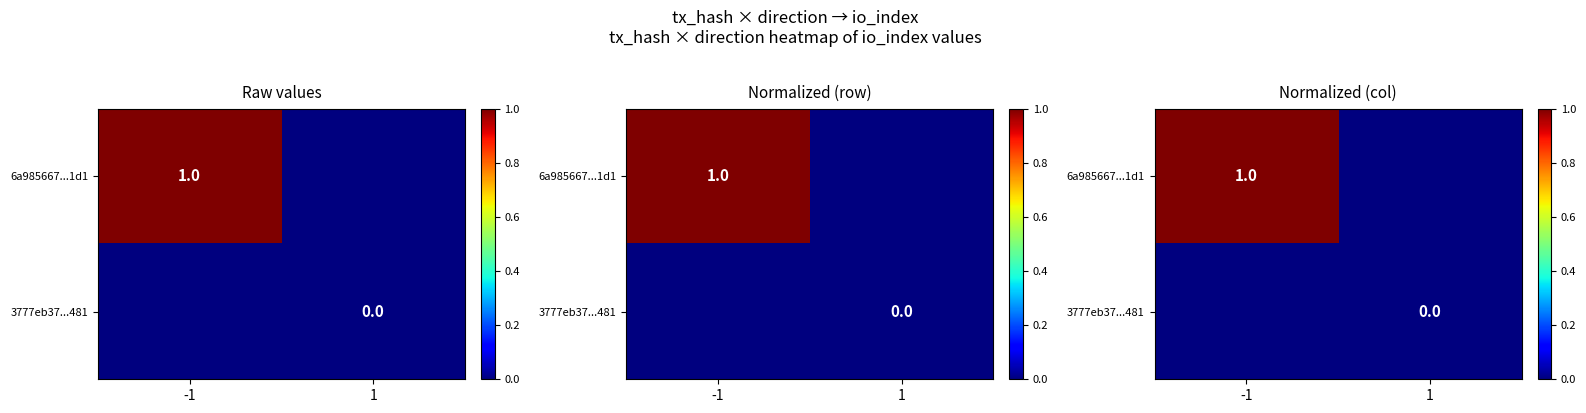

The value of 3777eb37...481 at -1 is 0.0. True or false?

True